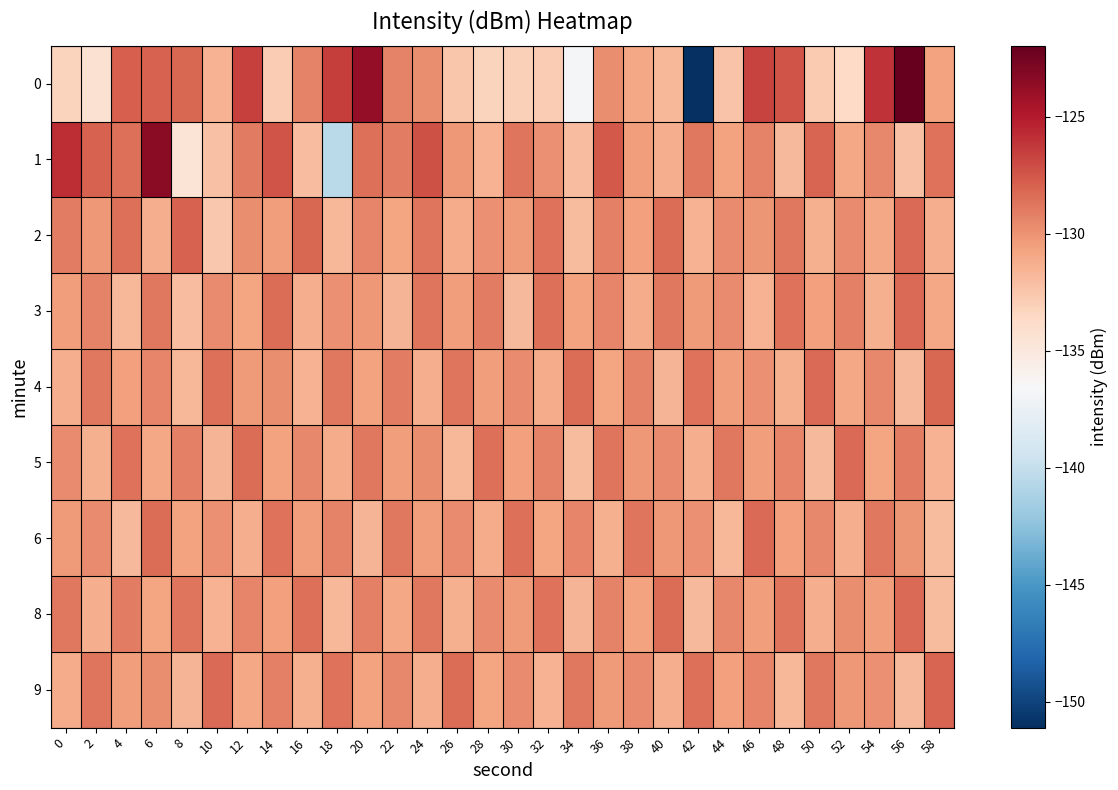

Which category has the highest value in the 4 series?

58